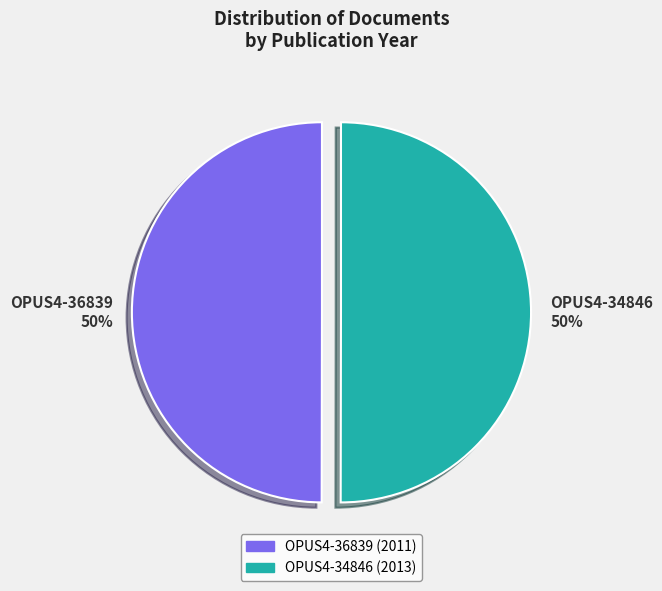

To the nearest percent, what percentage of the pie is OPUS4-34846?

50%